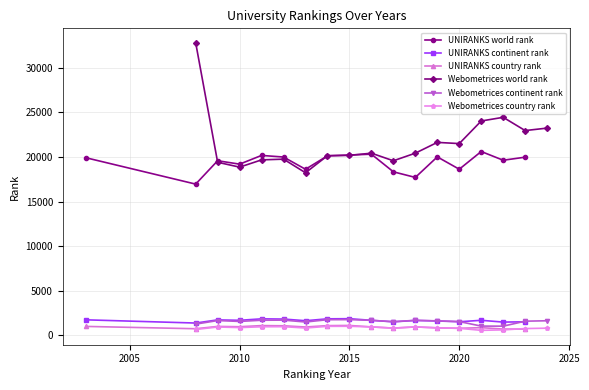

What is the value of the UNIRANKS world rank point at the 16th from the left?

19644